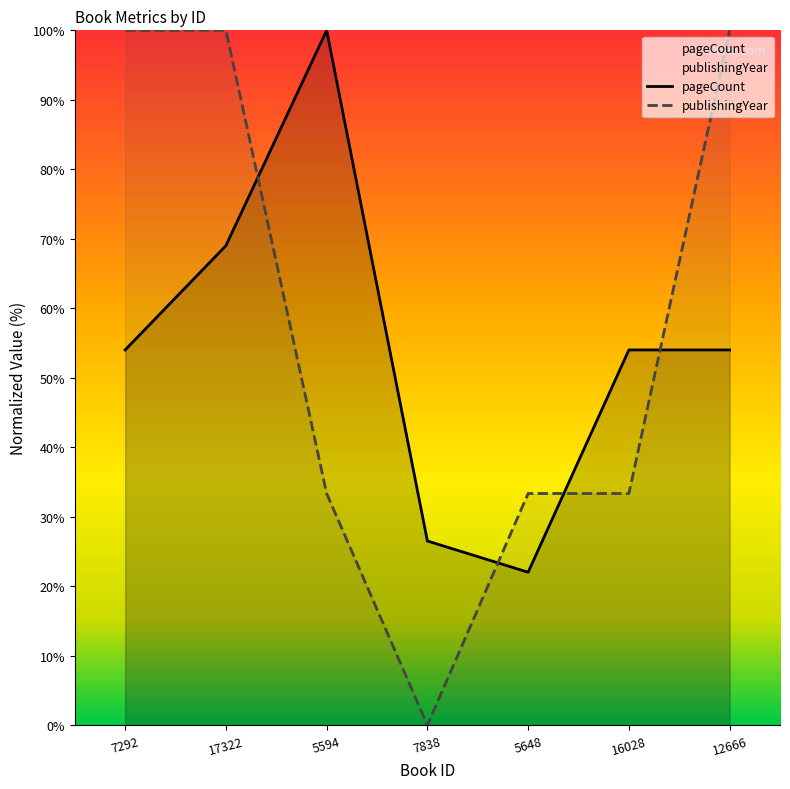

At which label is publishingYear closest to 50?

5594